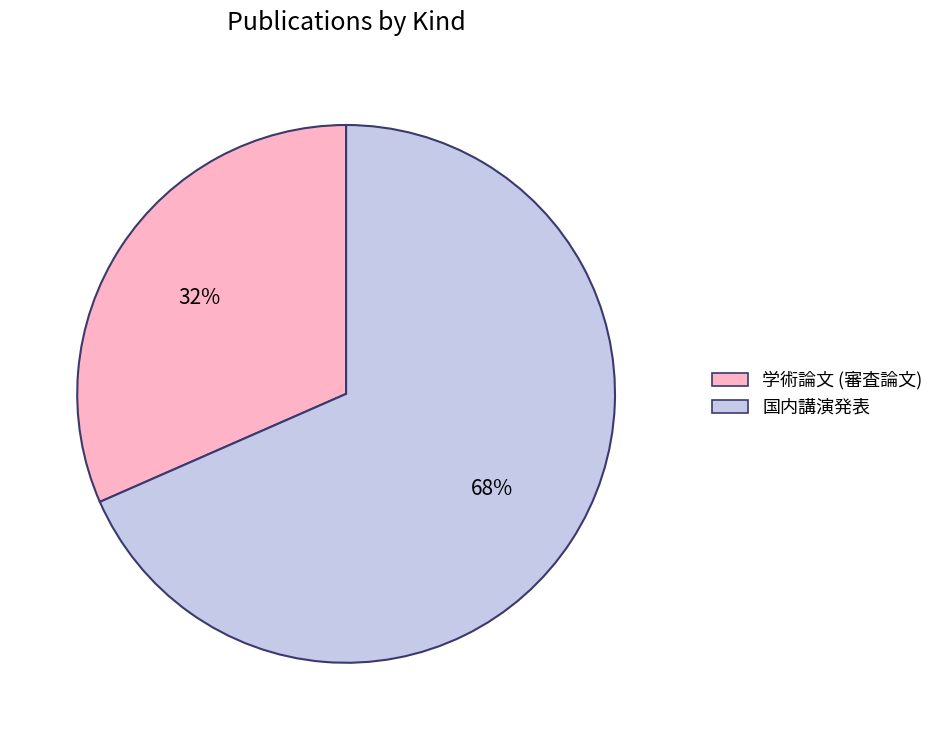

Which category has the biggest portion of the pie?

国内講演発表